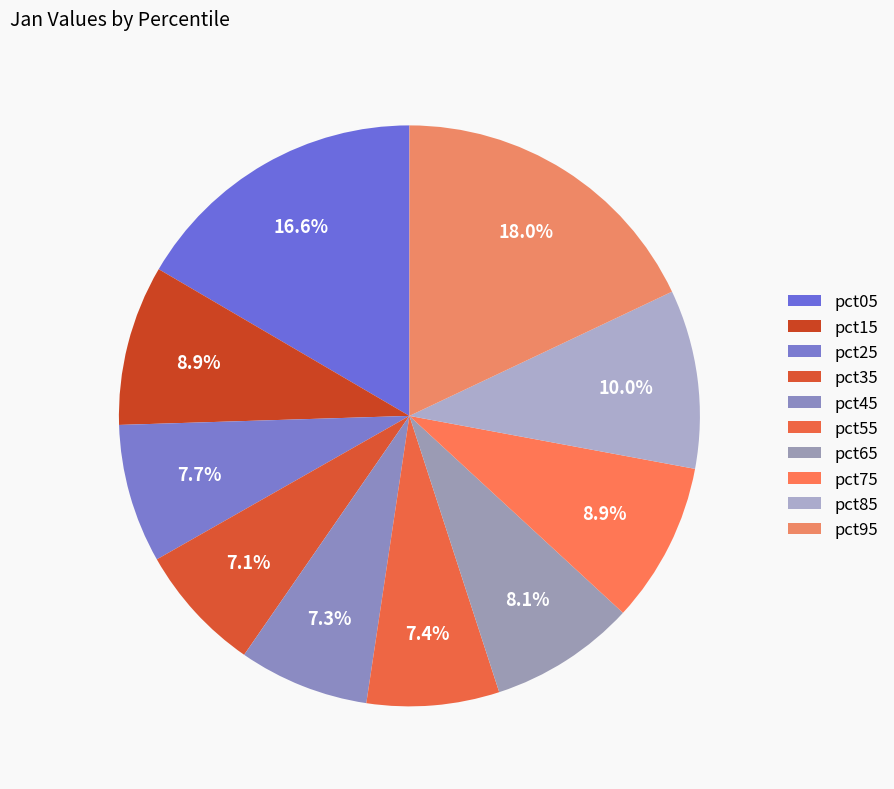

True or false: pct55 accounts for 15% of the total.

False